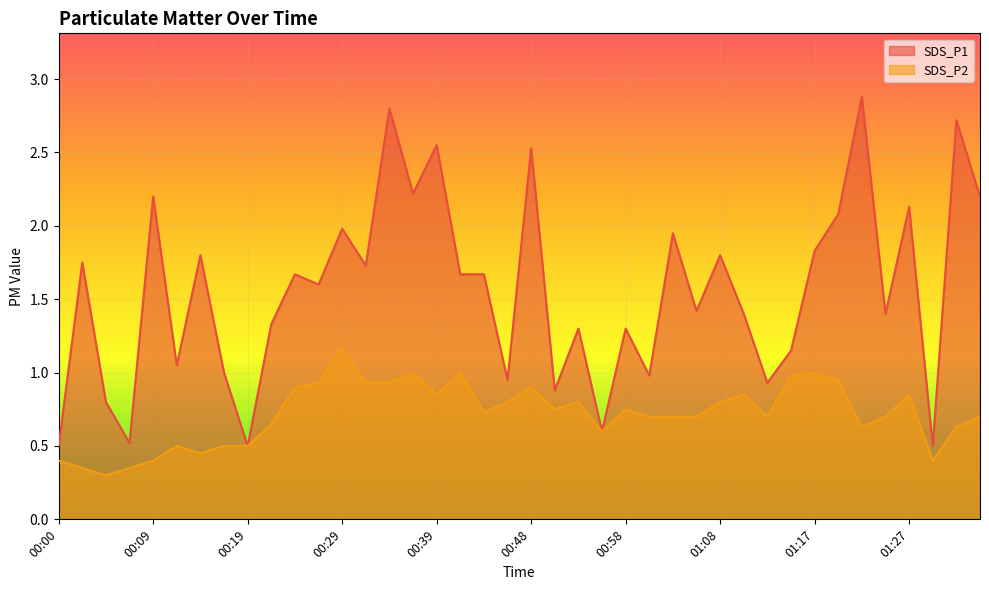

The SDS_P1 series shows 2.2 at 00:36. True or false?

True